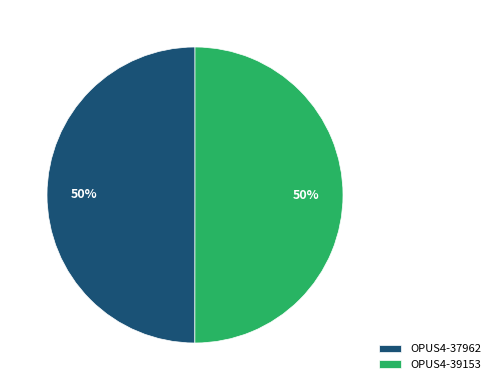

Combined, do OPUS4-37962 and OPUS4-39153 account for over 50%?

Yes